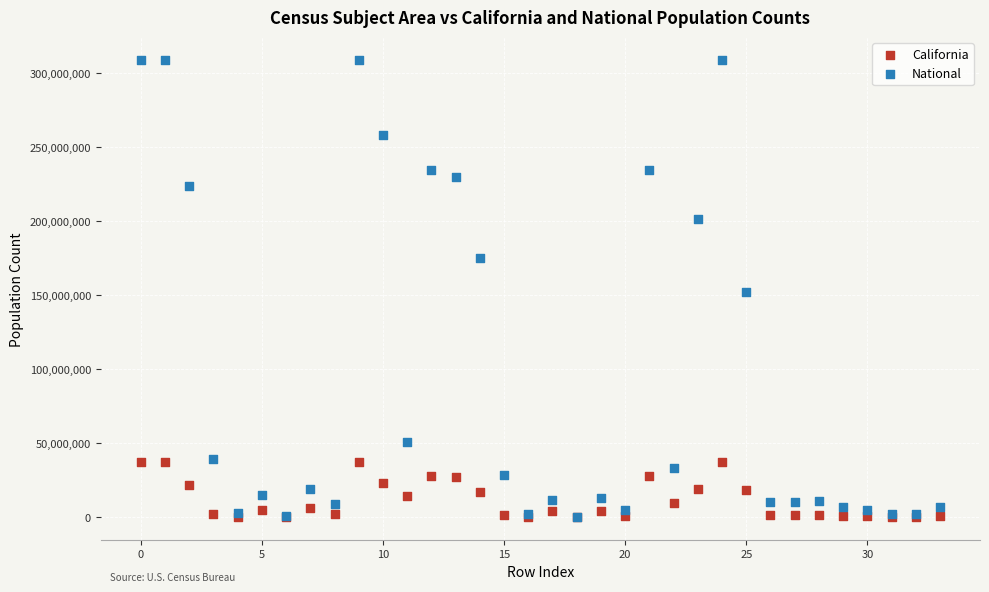

Which series has the widest spread of Y values?

National